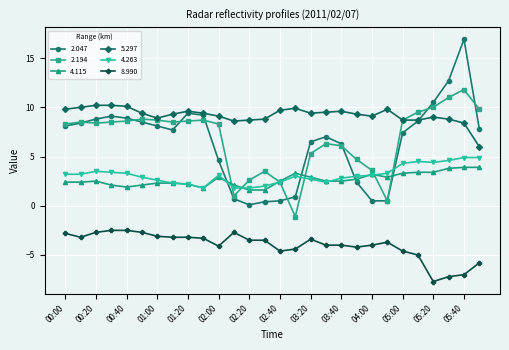

What is the value of the 4.263 point at the 18th from the left?

2.4